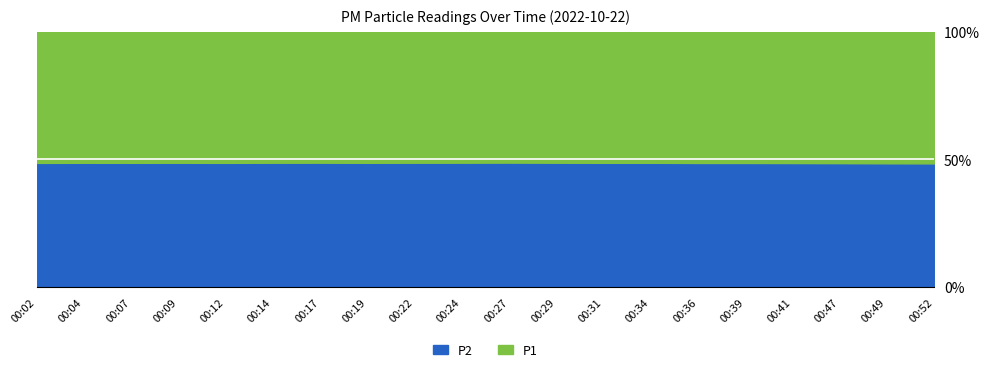

How many series are shown in this chart?

2